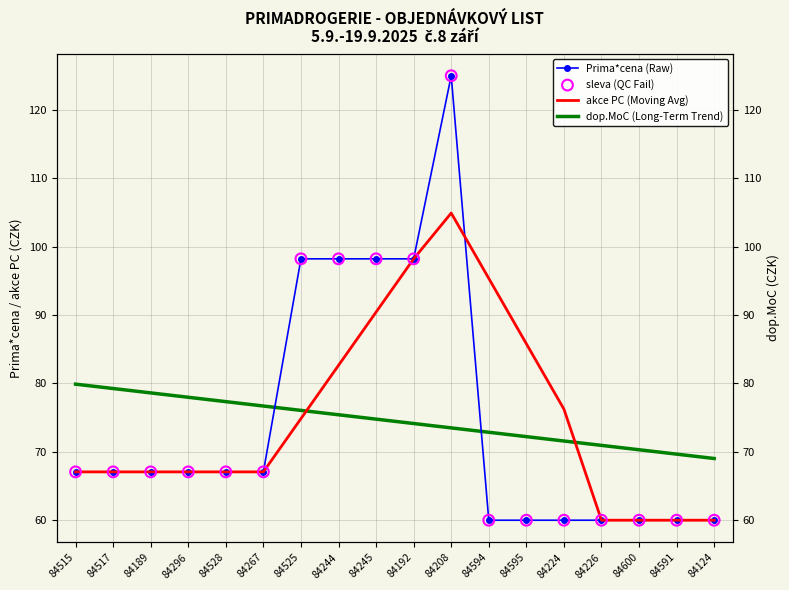

At which category is the sum across all series the highest?

84208